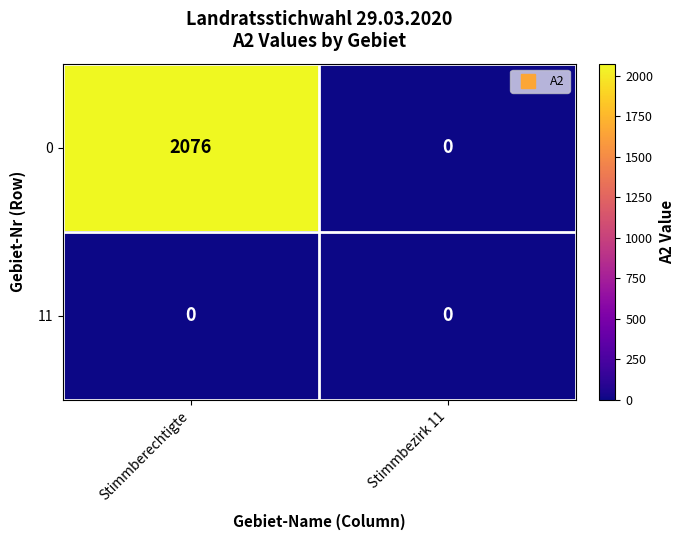

At which category is the sum across all series the highest?

Stimmberechtigte